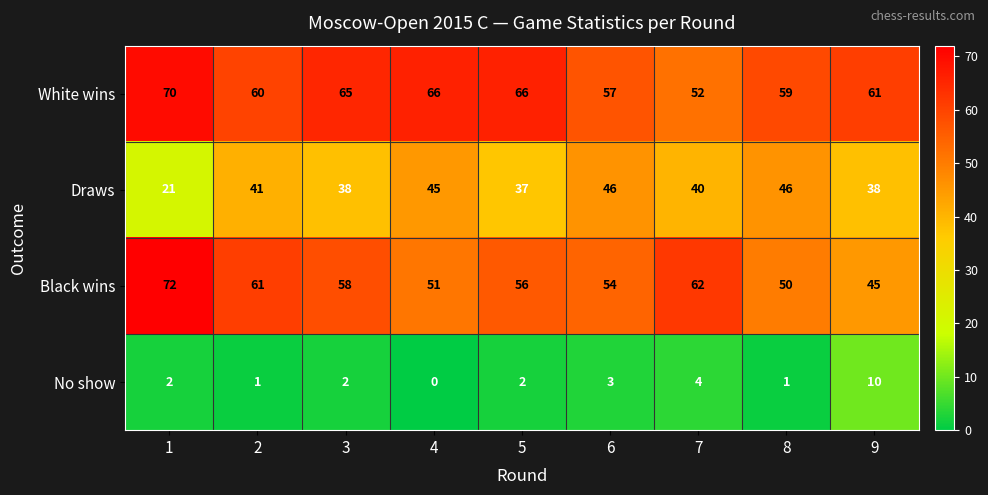

What is the spread (max minus min) of values at 3?

63